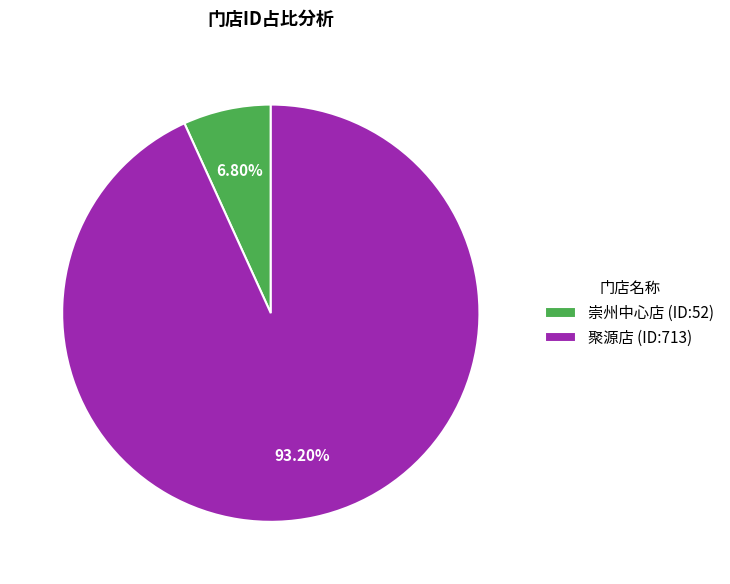

How many slices are in this pie chart?

2